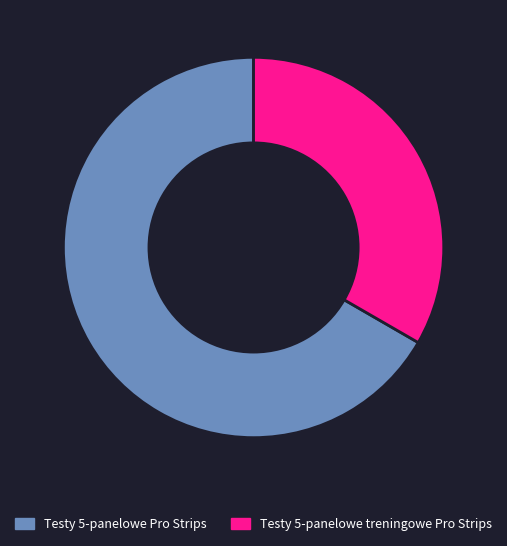

Is it true that Testy 5-panelowe treningowe Pro Strips is 33% of the pie?

True